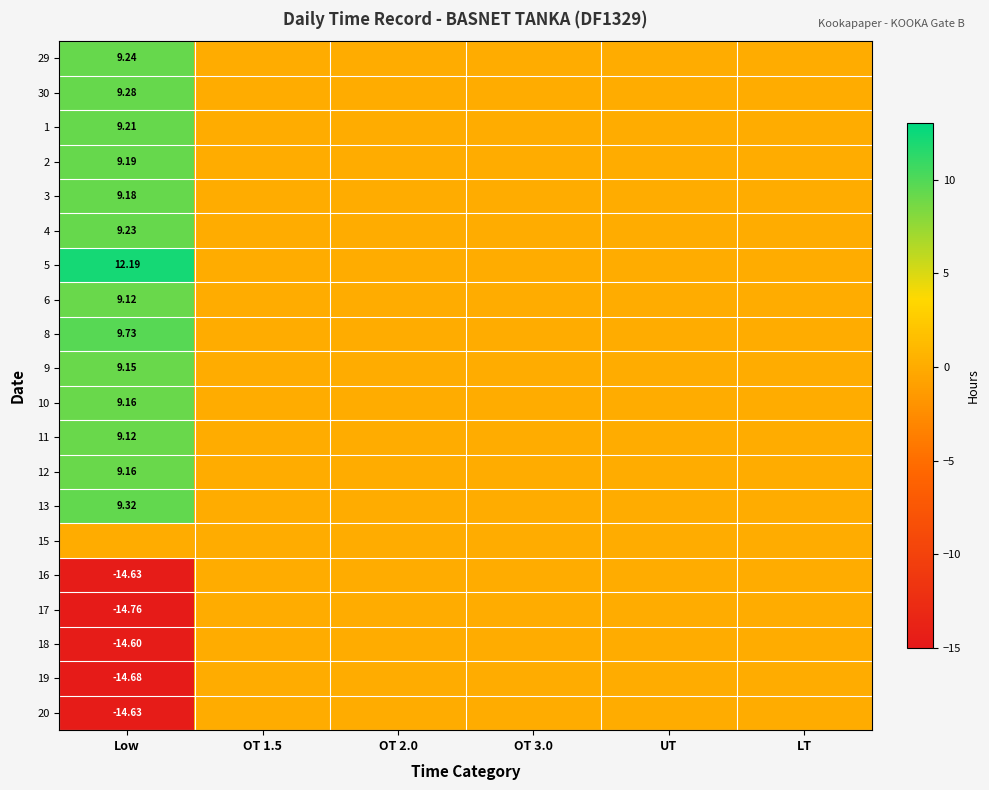

At which label does 12 reach its minimum?

OT 1.5